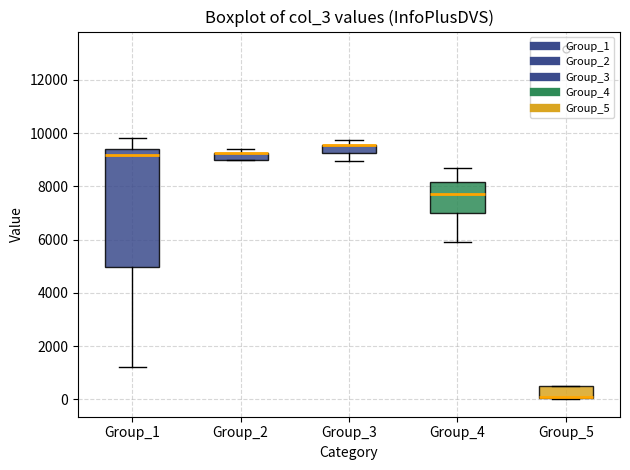

Where does the lower whisker of the box for Group_1 end on the y-axis? The values are not printed on the chart, so give them approximately, as read against the axis.

1200